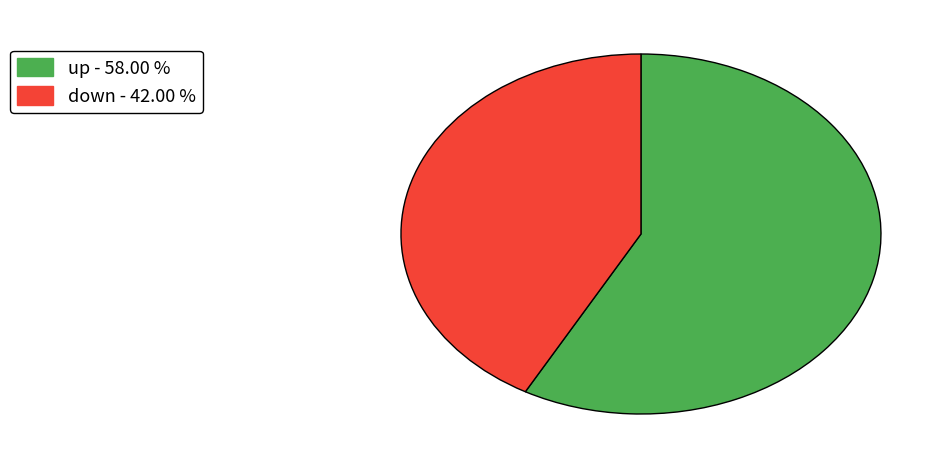

Is the sum of up - 58.00 % and down - 42.00 % greater than half?

Yes